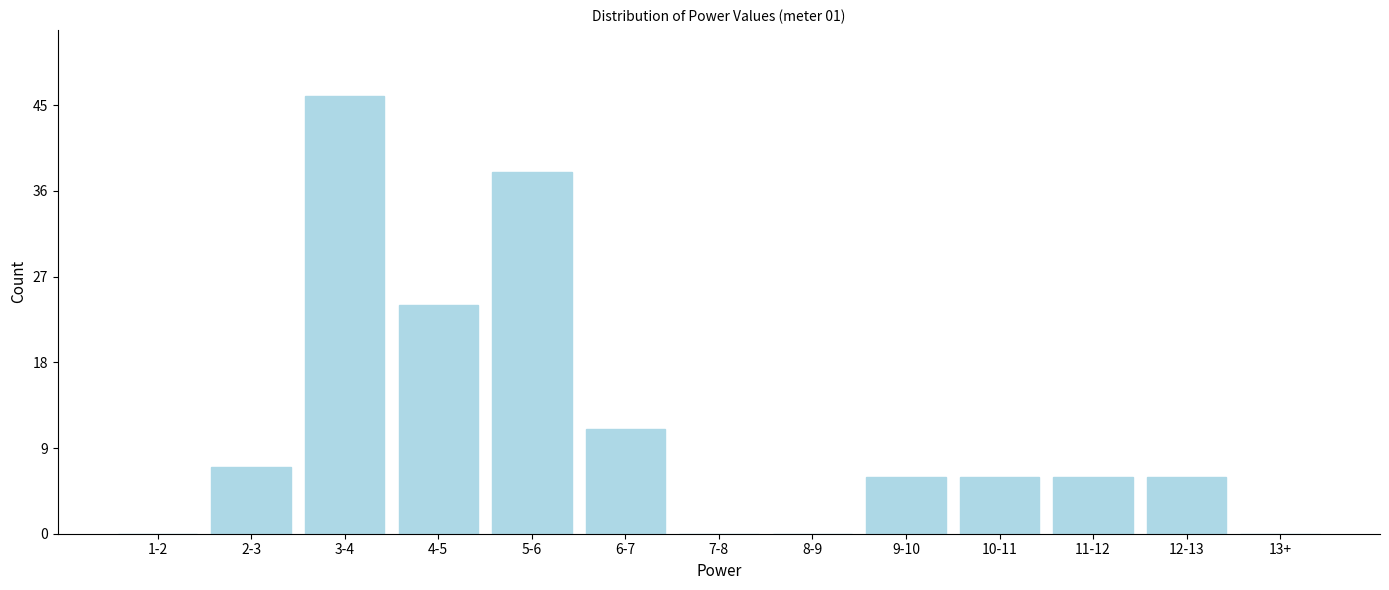

Reading left to right, what are all the values shown in this chart?

1-2=0	2-3=7	3-4=46	4-5=24	5-6=38	6-7=11	7-8=0	8-9=0	9-10=6	10-11=6	11-12=6	12-13=6	13+=0